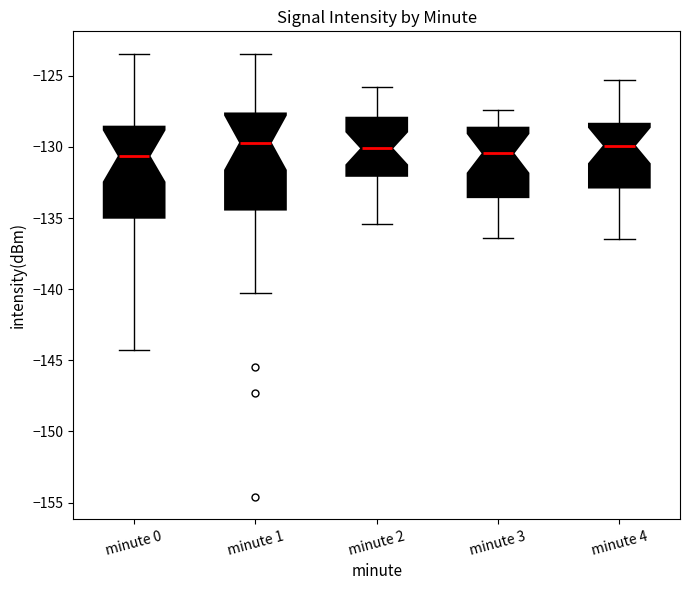

Reading left to right, read every box against the y-axis: the position of its median line, the range the box covers, and the ends of its whiskers. The values are not printed on the chart, so give them approximately, as read against the axis.

minute 0: median -130.5, box -135.0 to -128.5, whiskers -144.5 to -123.5
minute 1: median -129.5, box -134.5 to -127.5, whiskers -140.5 to -123.5
minute 2: median -130.0, box -132.0 to -128.0, whiskers -135.5 to -126.0
minute 3: median -130.5, box -133.5 to -128.5, whiskers -136.5 to -127.5
minute 4: median -130.0, box -133.0 to -128.5, whiskers -136.5 to -125.5